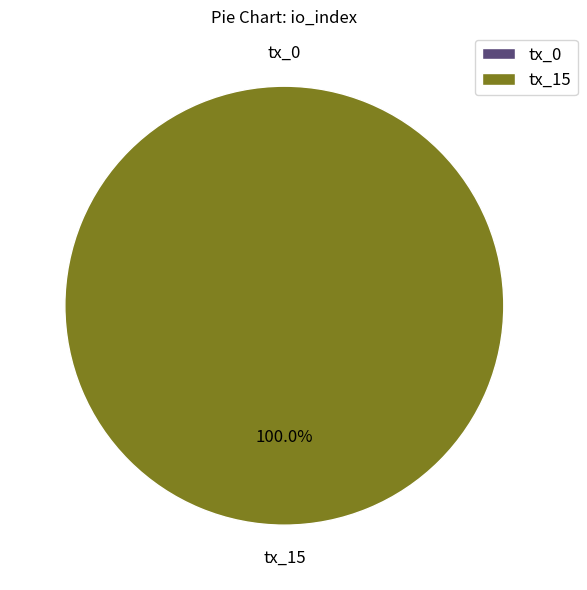

What is the majority slice?

tx_15